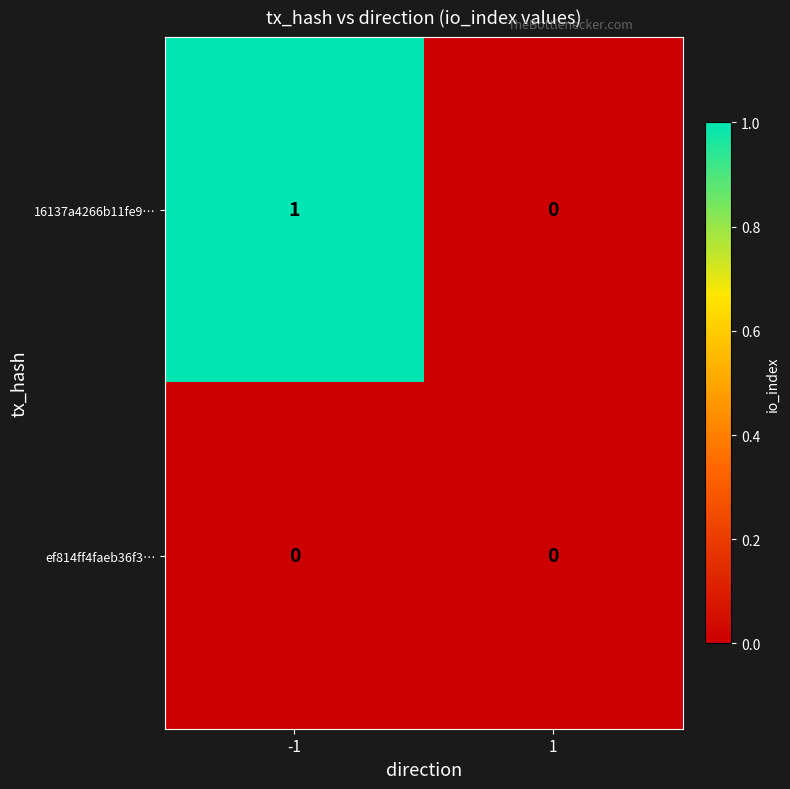

Which series has the widest spread of values?

16137a4266b11fe9…